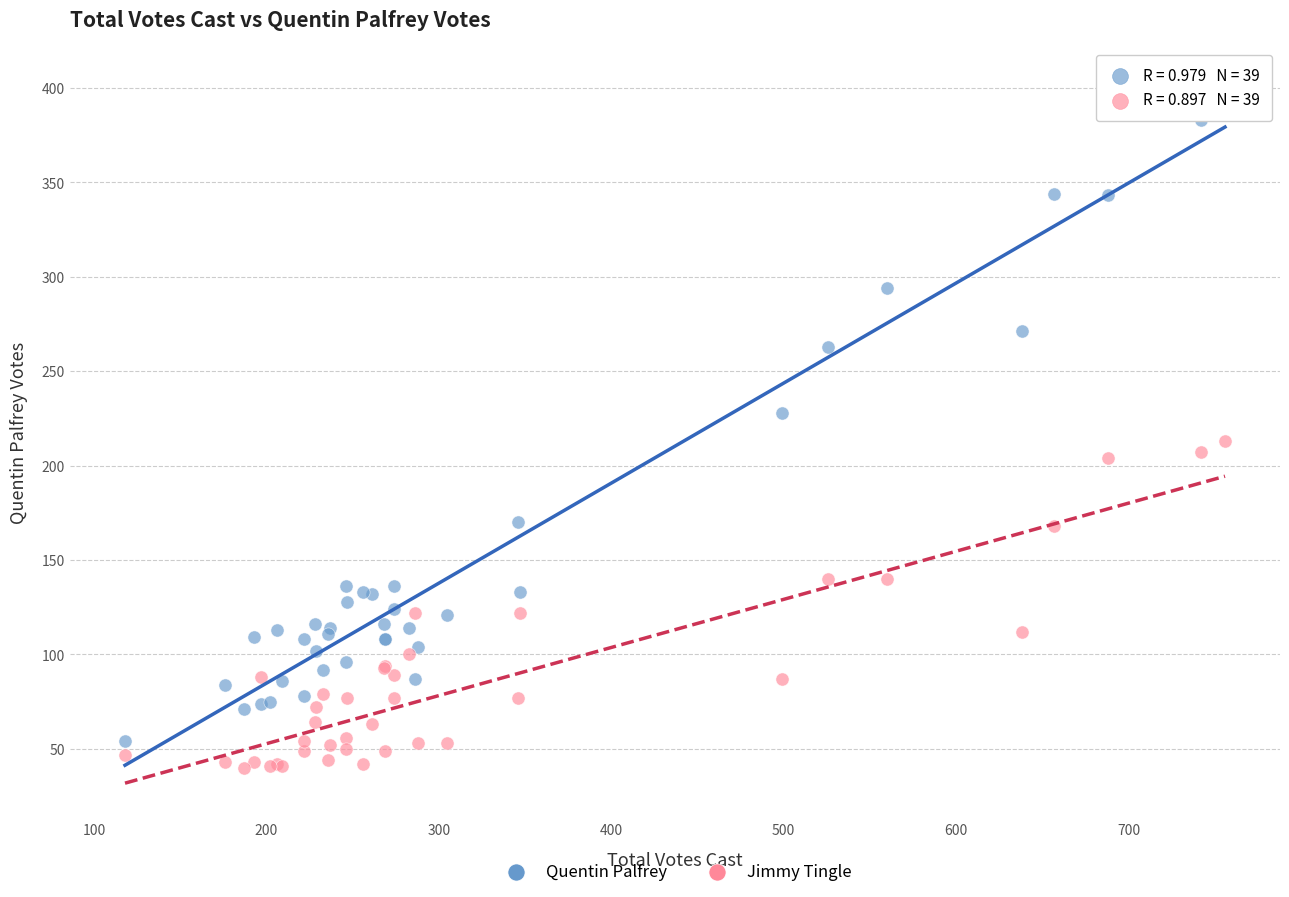

Which series reaches the minimum Y coordinate?

Jimmy Tingle